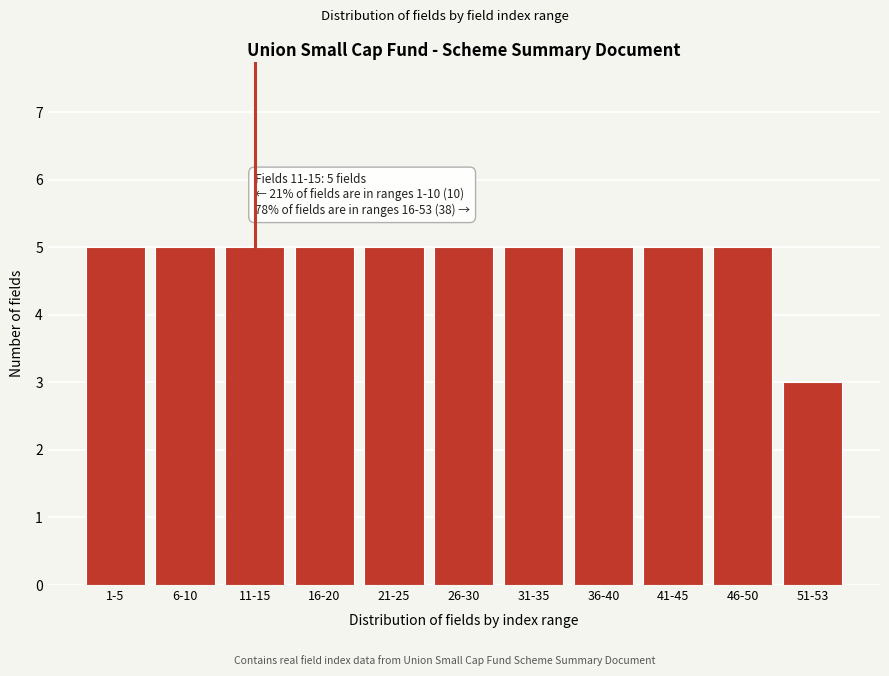

Reading right to left, transcribe all the data shown in this chart.

51-53=3	46-50=5	41-45=5	36-40=5	31-35=5	26-30=5	21-25=5	16-20=5	11-15=5	6-10=5	1-5=5